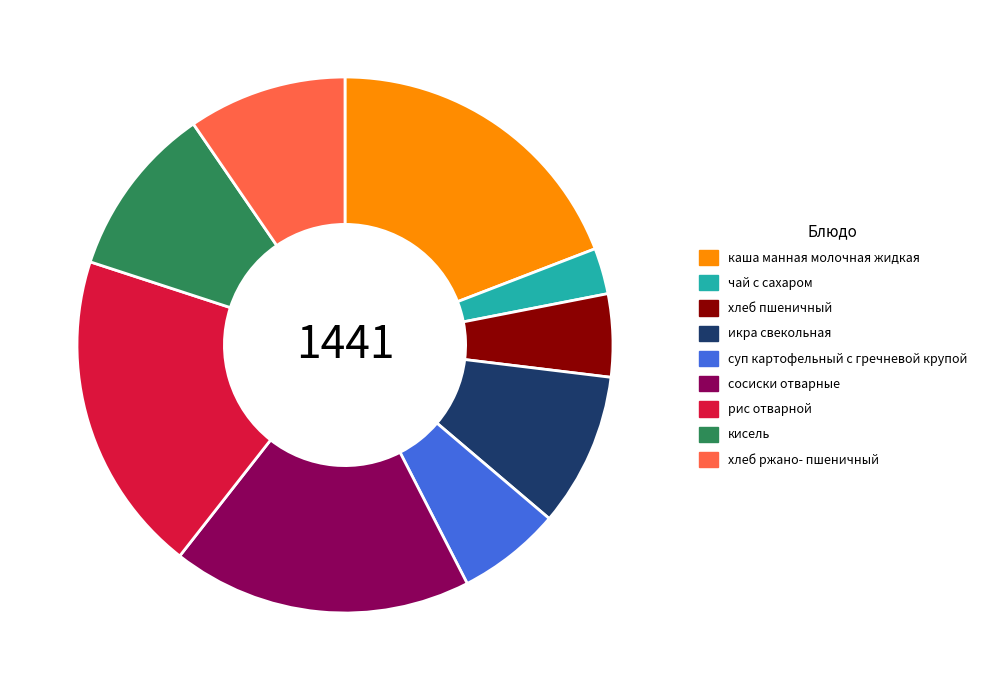

Approximately how many times larger is the value at кисель compared to икра свекольная?

1.1